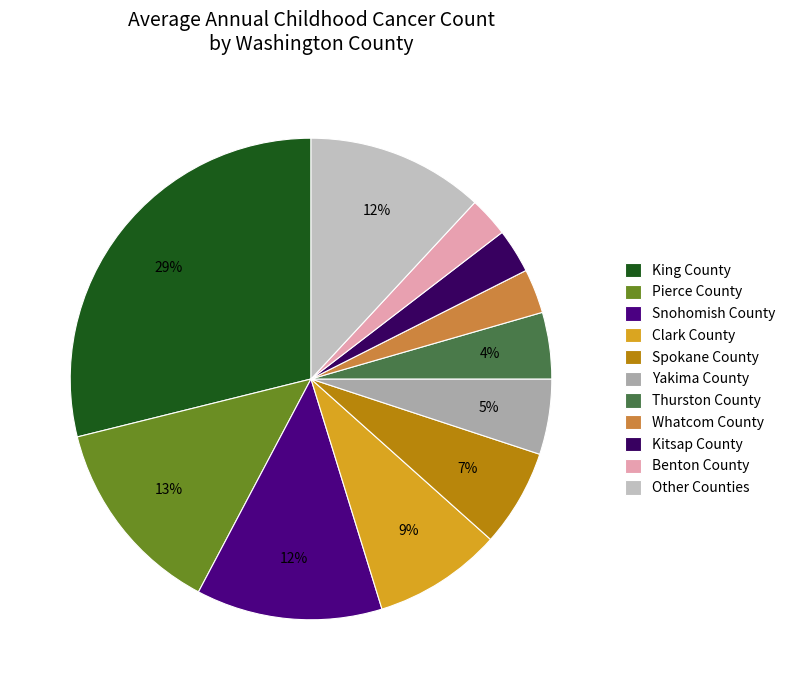

How many segments does this pie chart have?

11